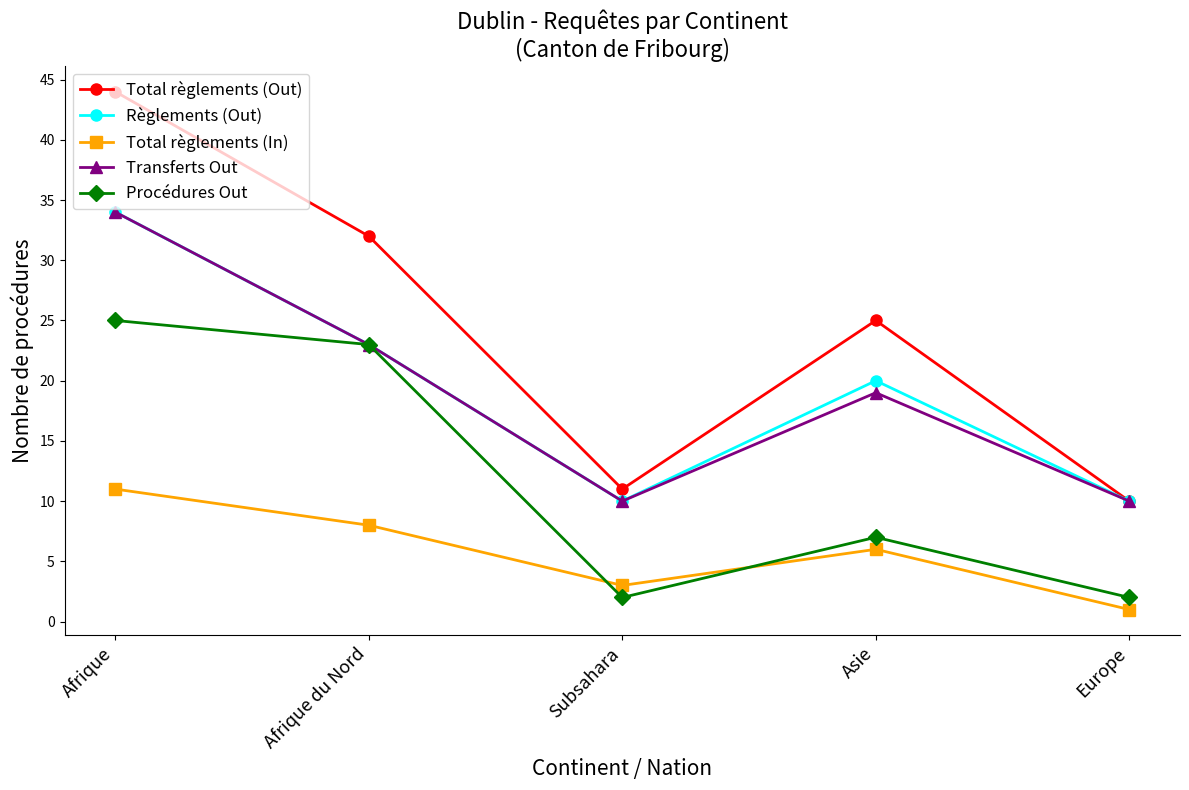

What is the spread (max minus min) of values at Subsahara?

9